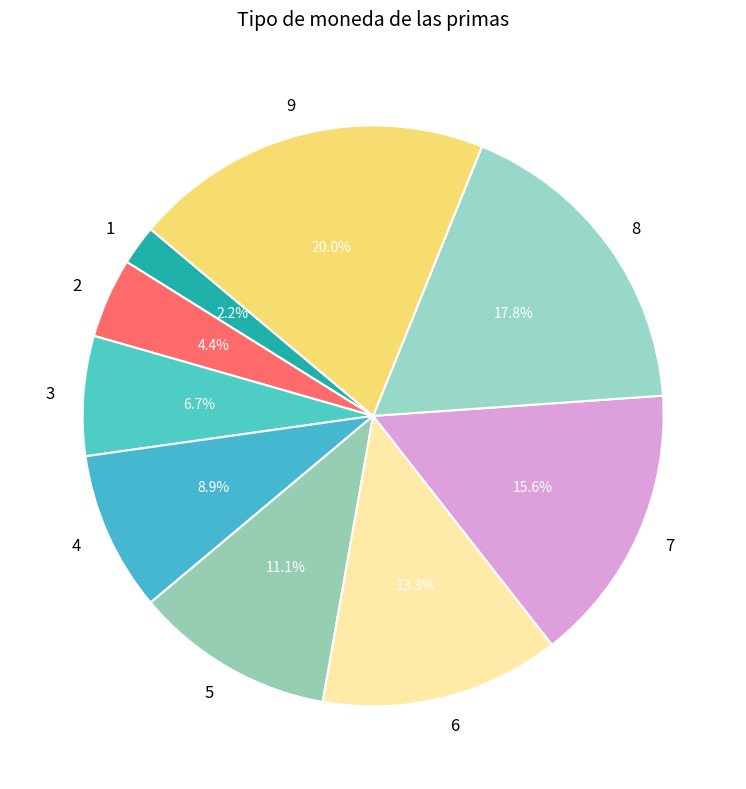

To the nearest percent, what is the combined percentage of 2 and 4?

13%